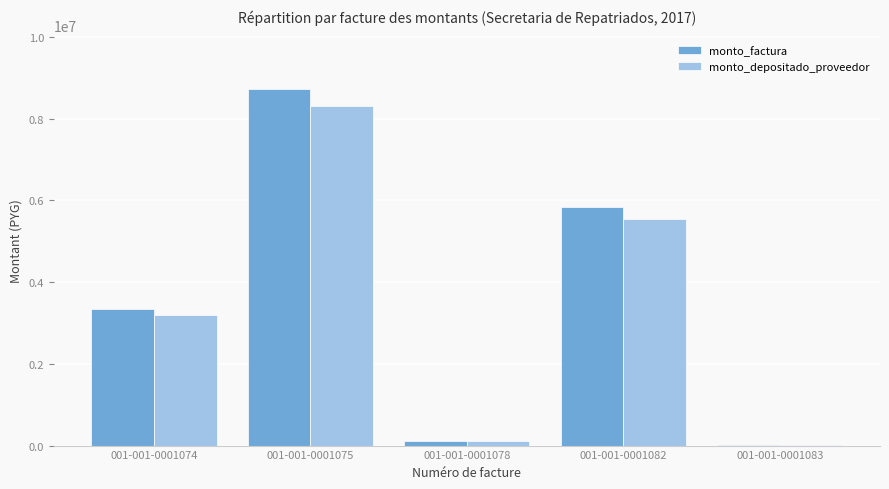

Is the value of monto_factura at 001-001-0001083 greater than the value of monto_depositado_proveedor at 001-001-0001074?

No